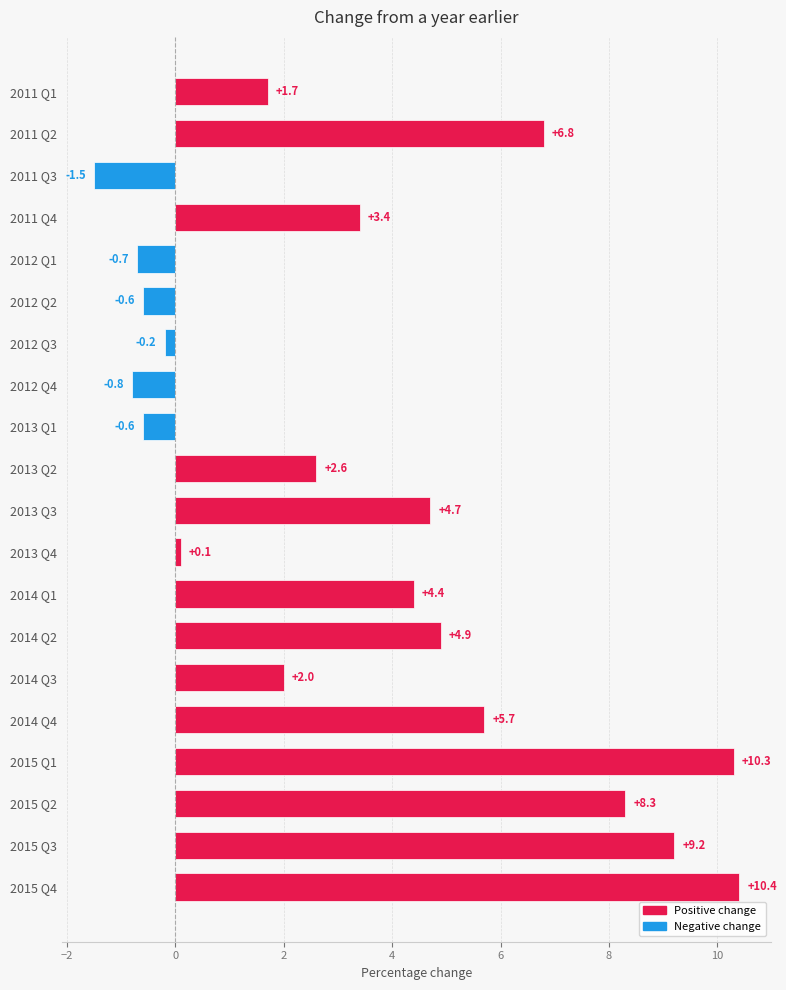

What is the average value?

3.5